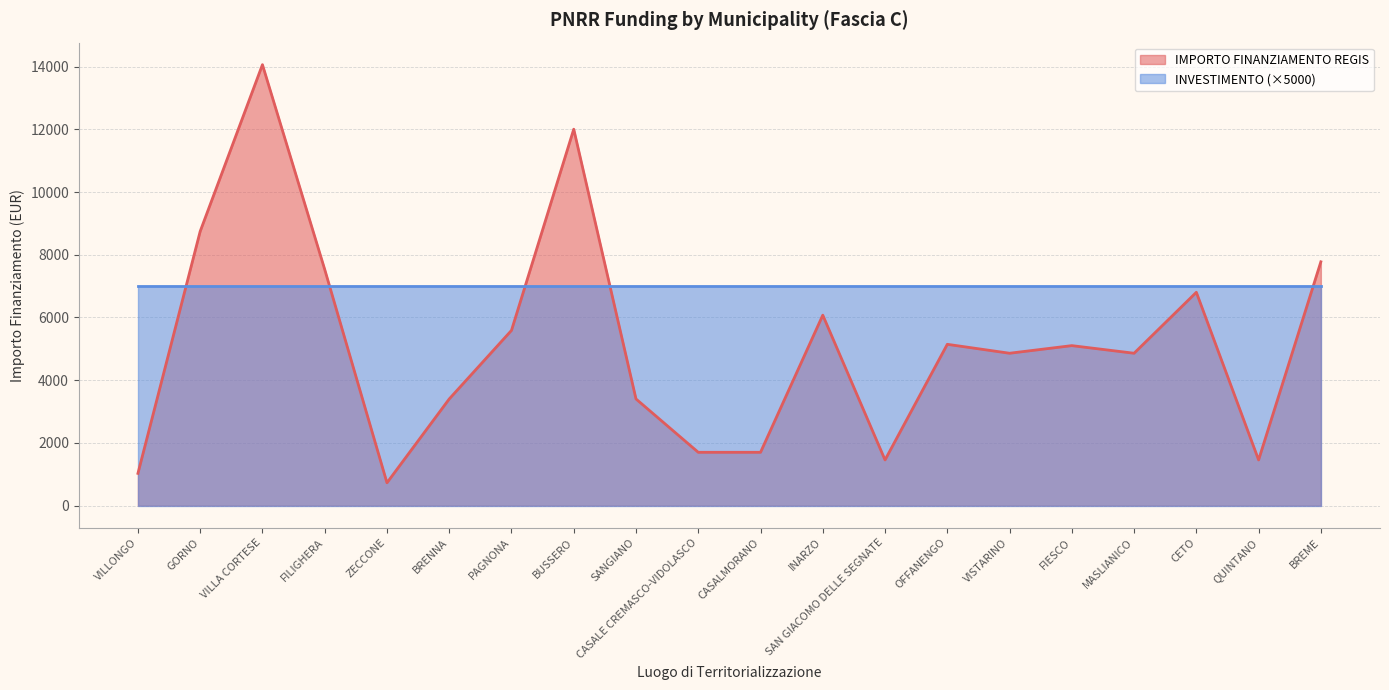

How many series are shown in this chart?

2